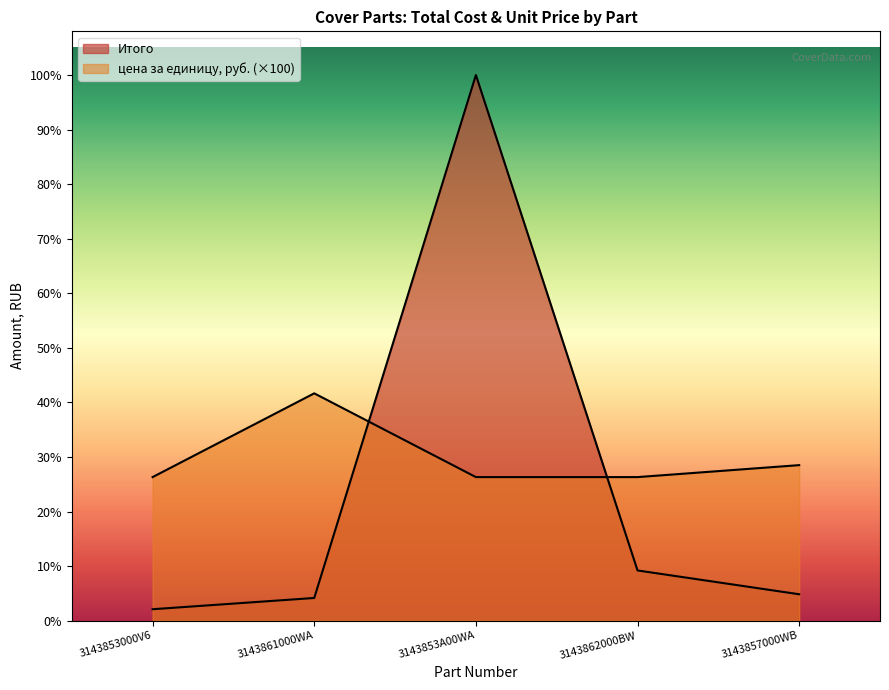

What is the minimum value shown in the chart?

96000